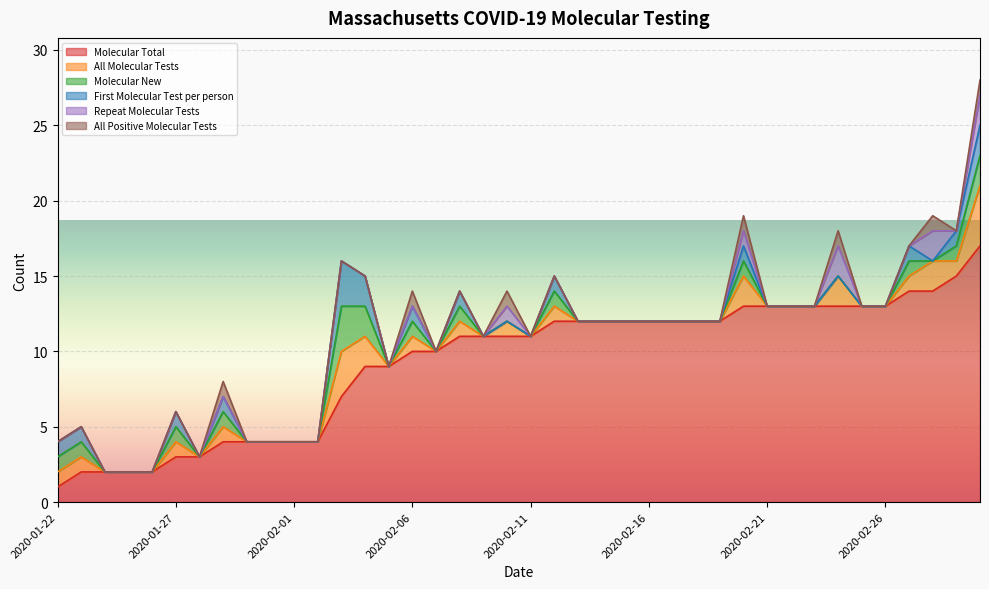

True or false: All Positive Molecular Tests and Repeat Molecular Tests intersect in this chart.

False